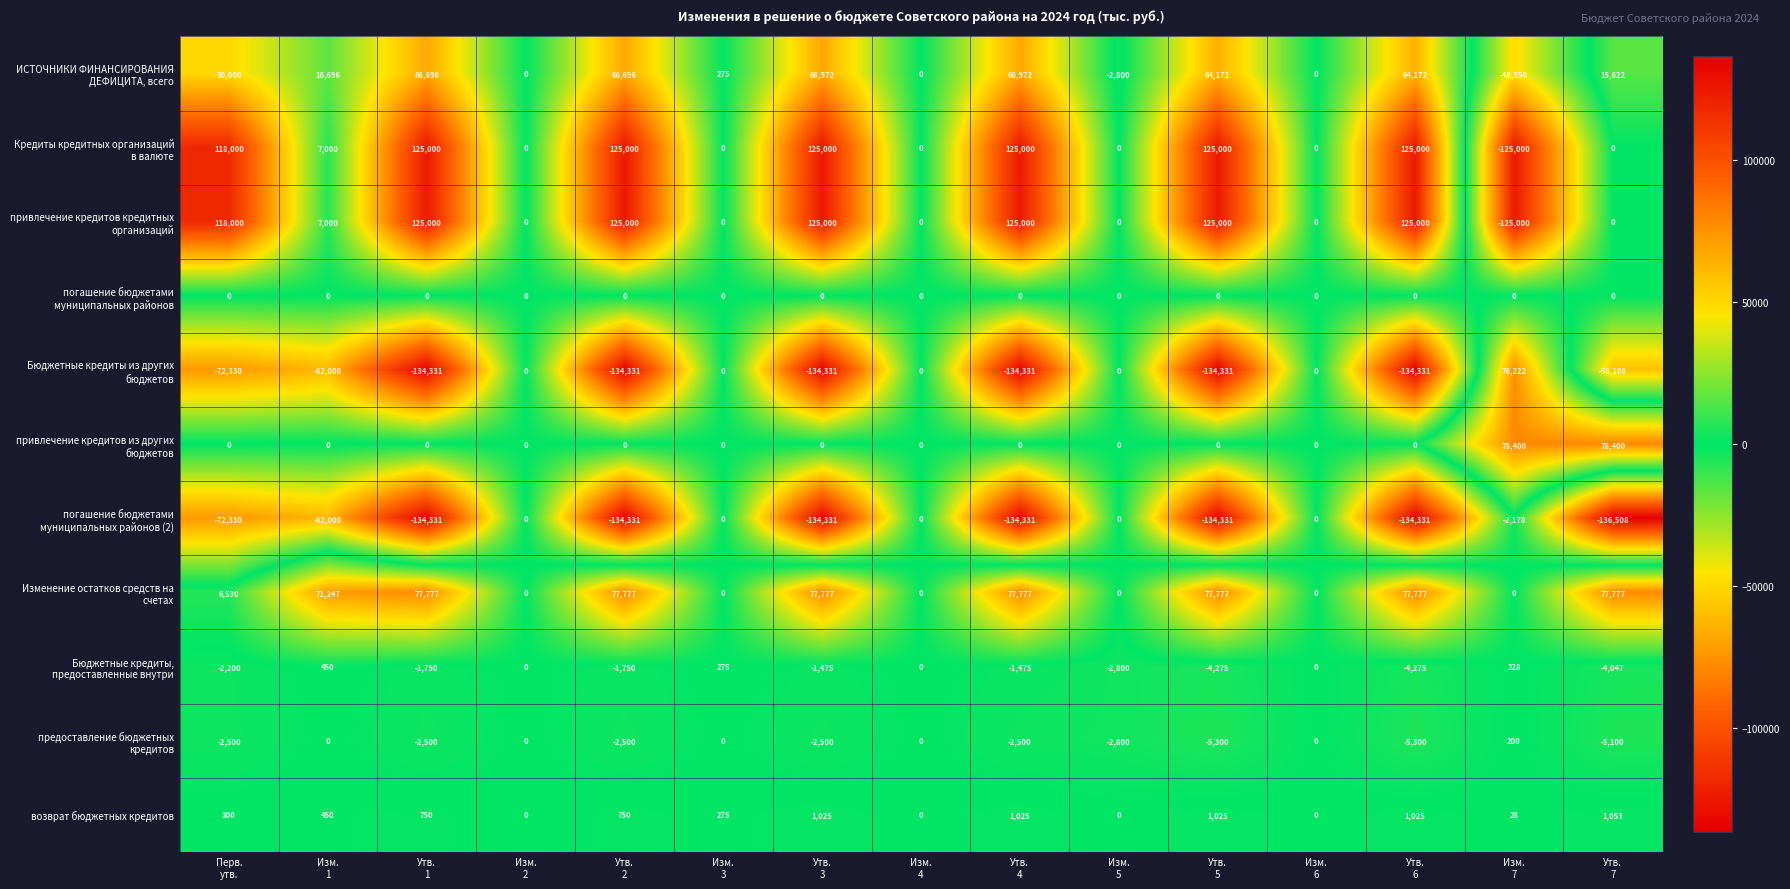

Count the number of data series in this chart.

11